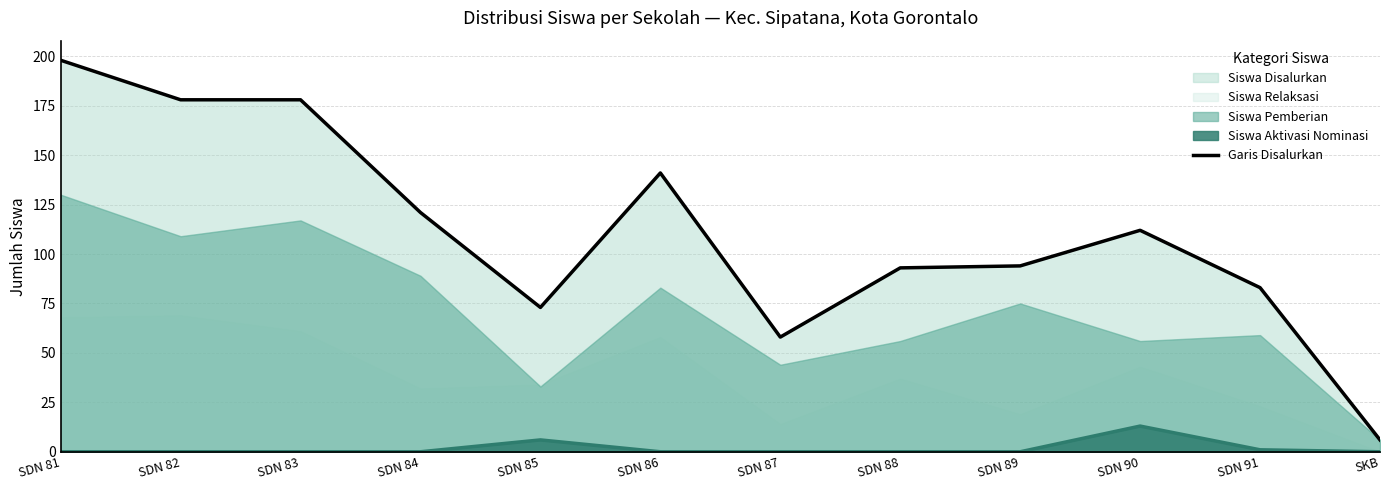

What is the approximate value at SDN 82?

178